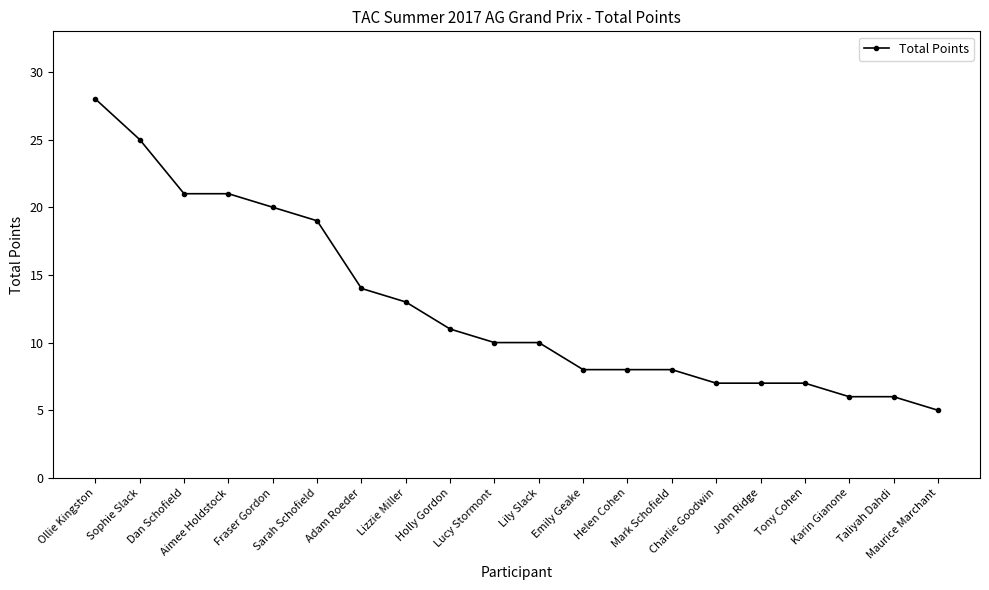

What is the greatest value displayed?

28